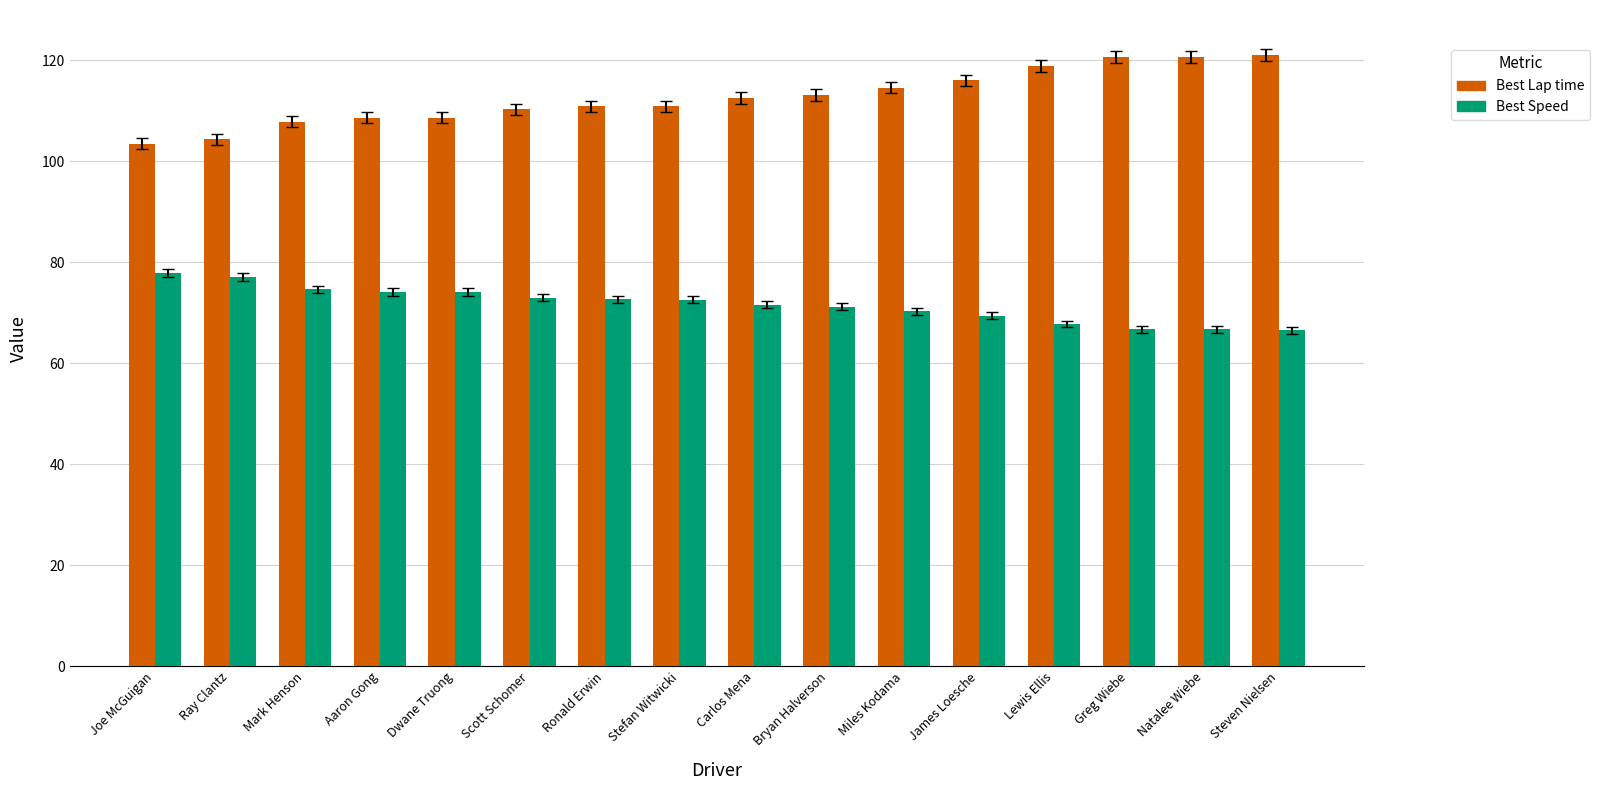

How many groups of bars are there?

16